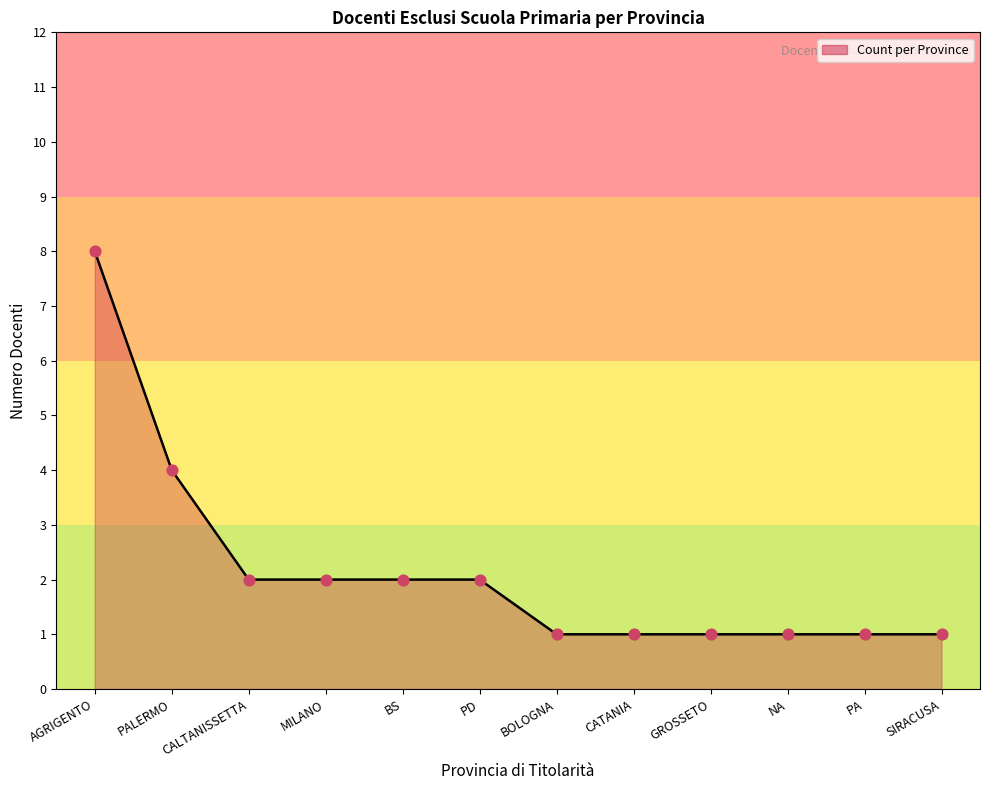

Approximately how many times larger is the value at CATANIA compared to CALTANISSETTA?

0.5